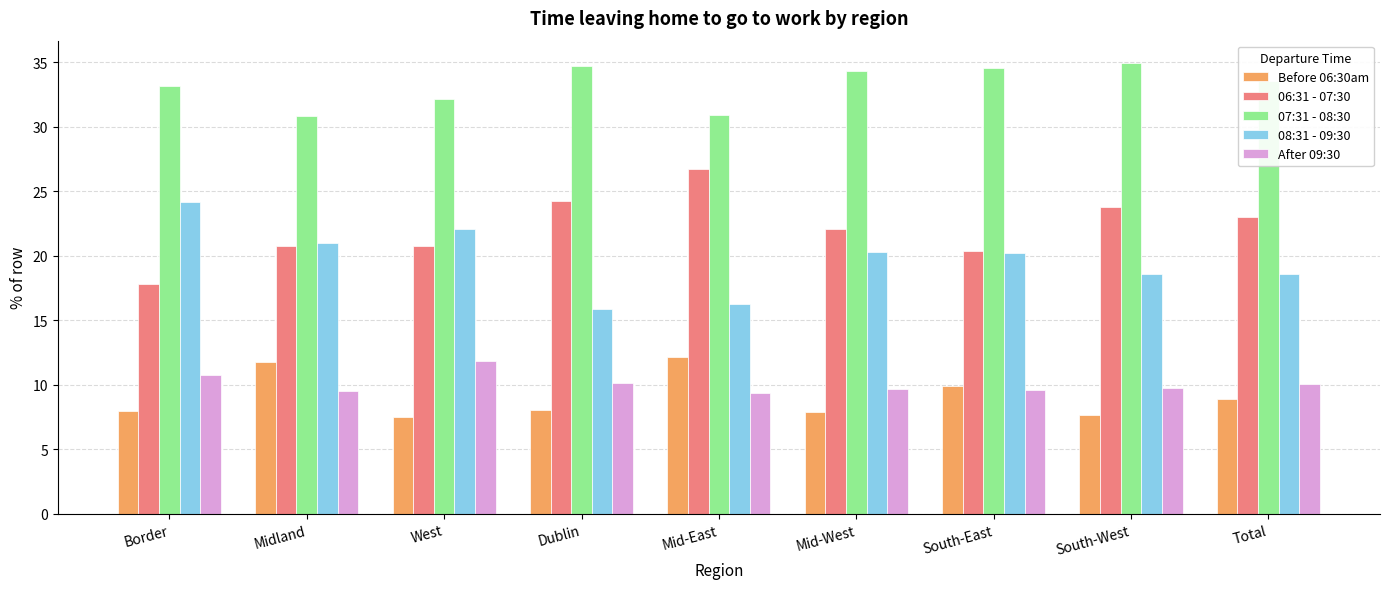

Does the chart contain stacked bars?

No